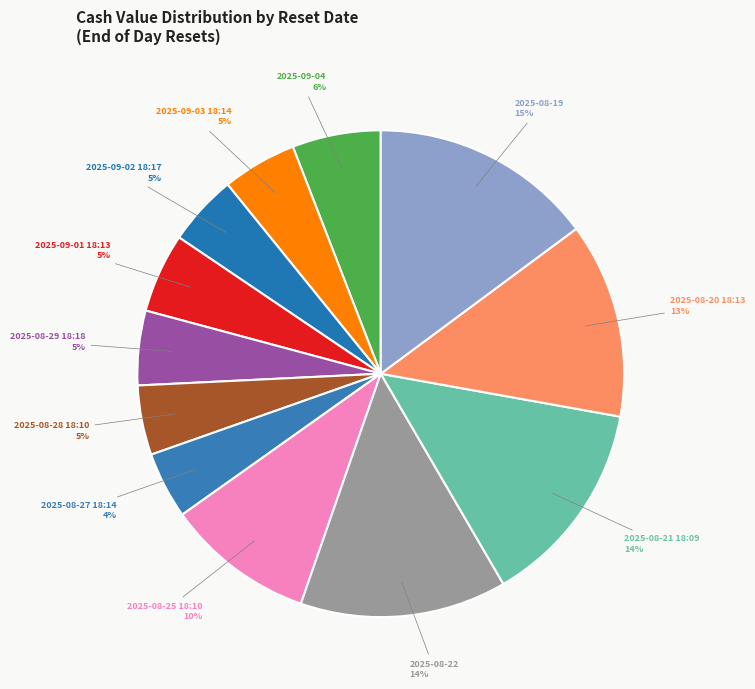

Is there a majority slice in this chart?

No